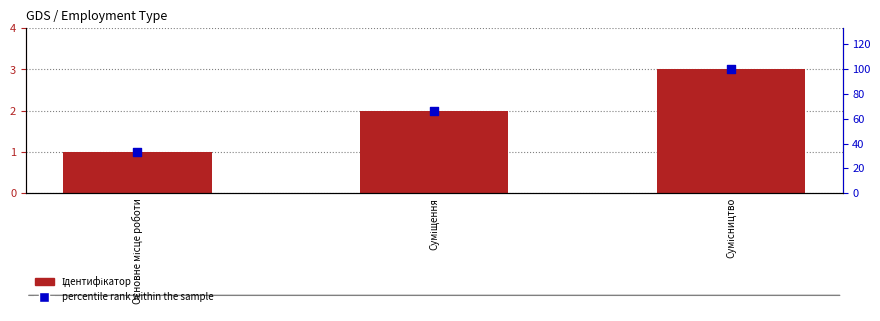

At how many categories does at least one series exceed 48?

2